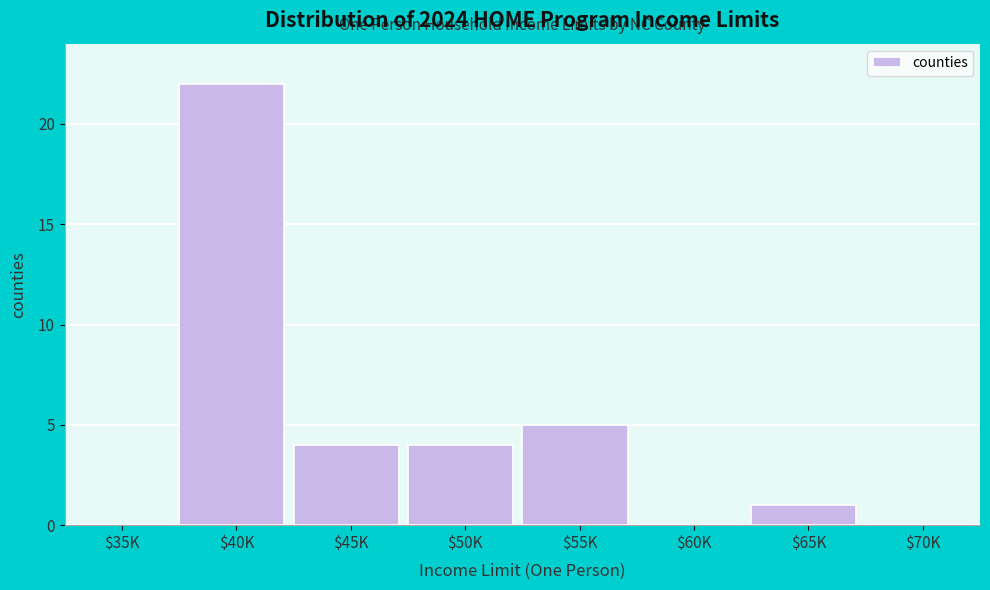

The value at $60K is 14. True or false?

False